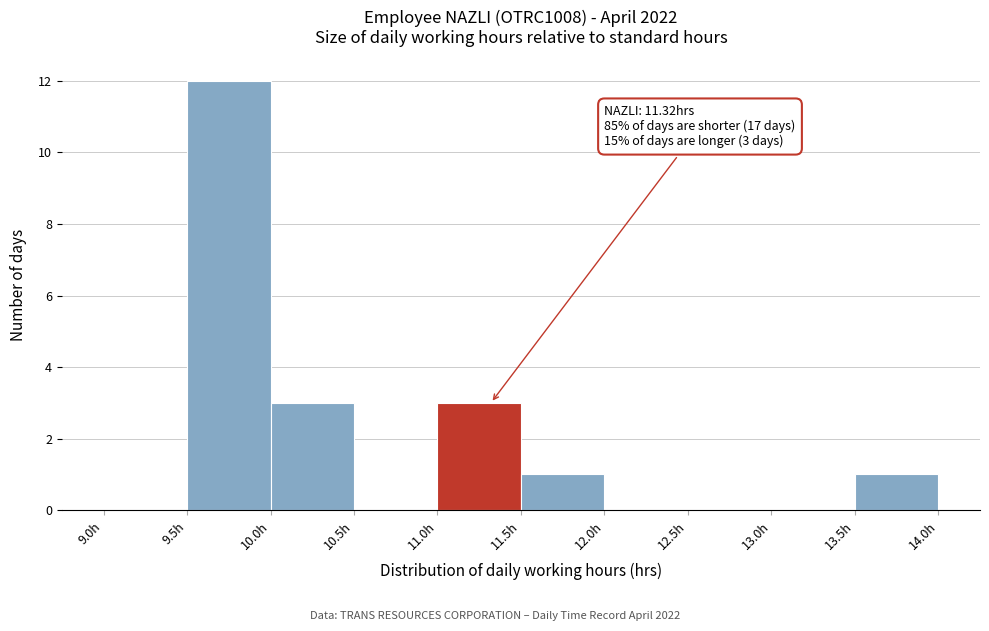

Which range on the x-axis has the tallest bar?

9.5 to 10.0